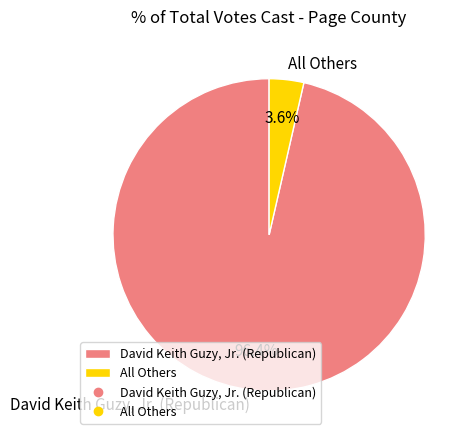

Does All Others represent more than half of the total?

No